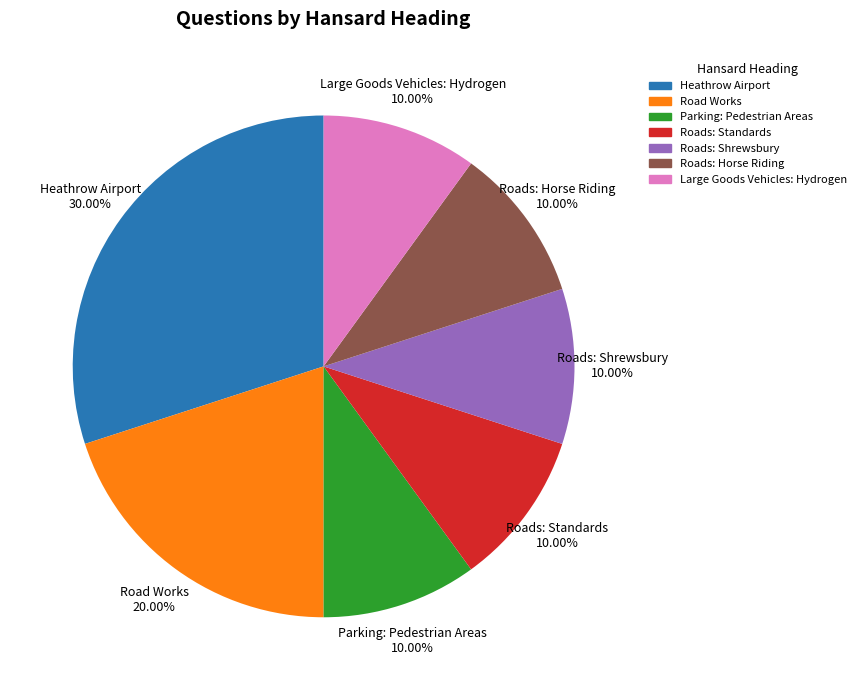

To the nearest percent, what is the difference between the largest and smallest slice percentages?

20%